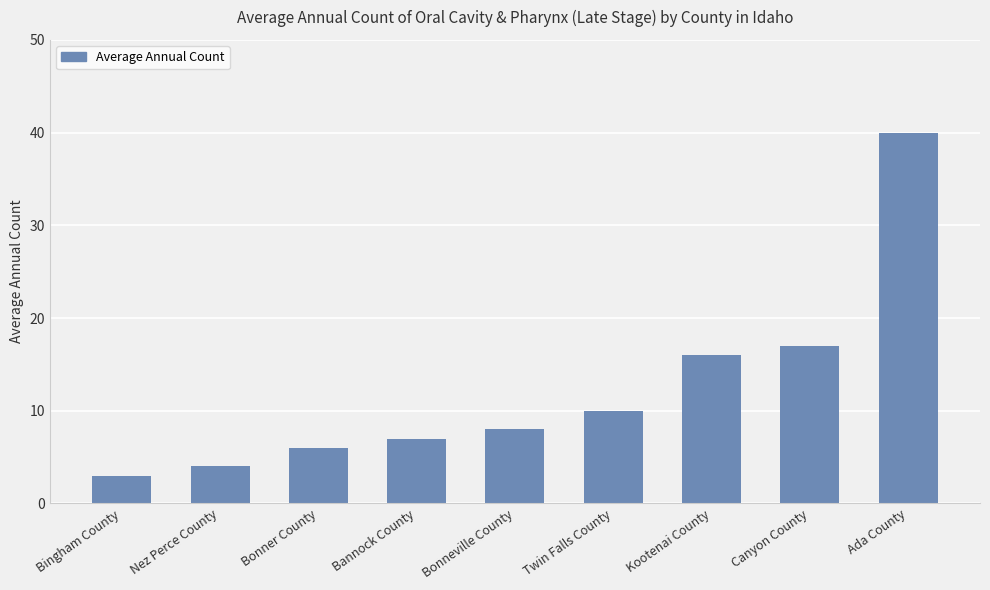

Reading right to left, transcribe all the data shown in this chart.

40	17	16	10	8	7	6	4	3